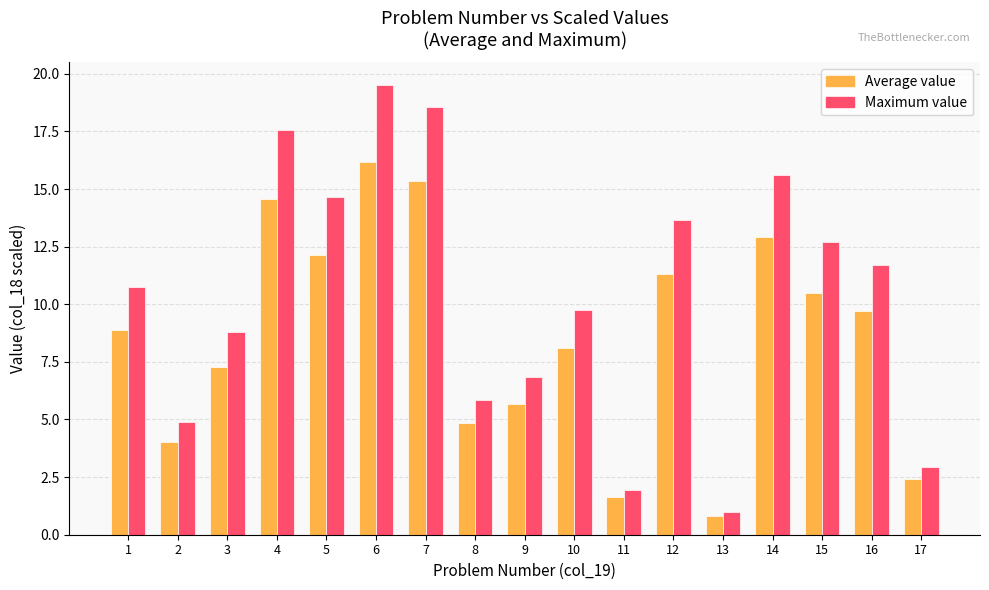

At which category does the chart reach its peak across all series?

6